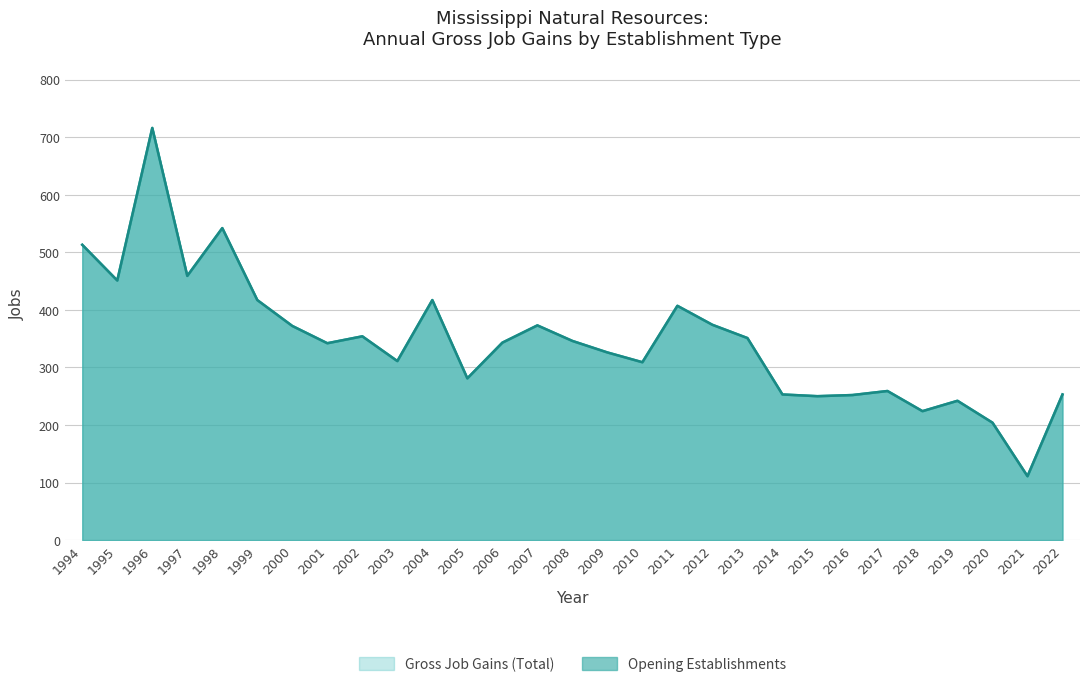

What is the average value of the Opening Establishments series?

347